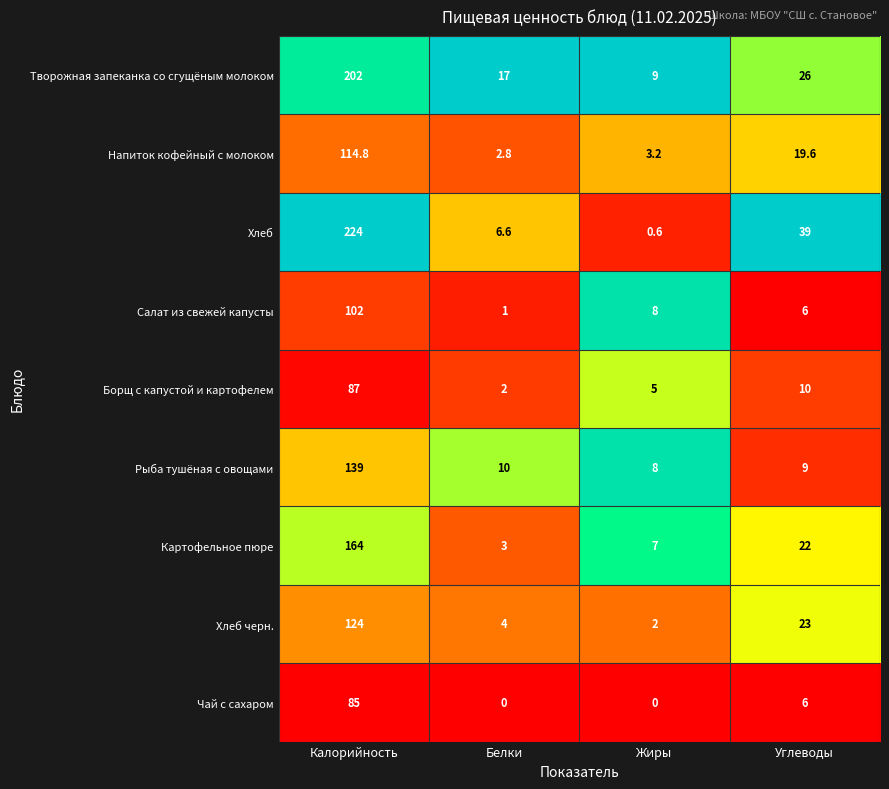

Which category has the highest value in the Хлеб series?

Калорийность